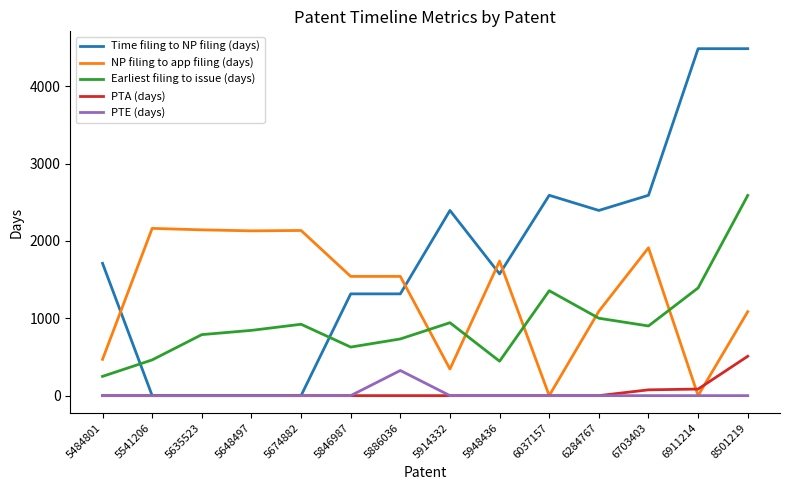

The PTA (days) series shows 85 at 6911214. True or false?

True